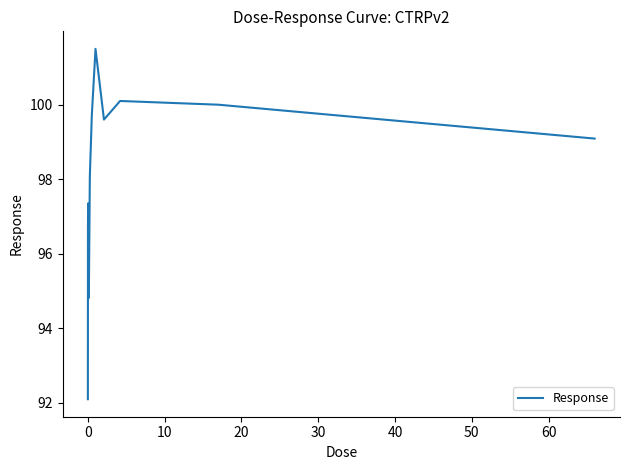

What is the greatest value displayed?

101.5